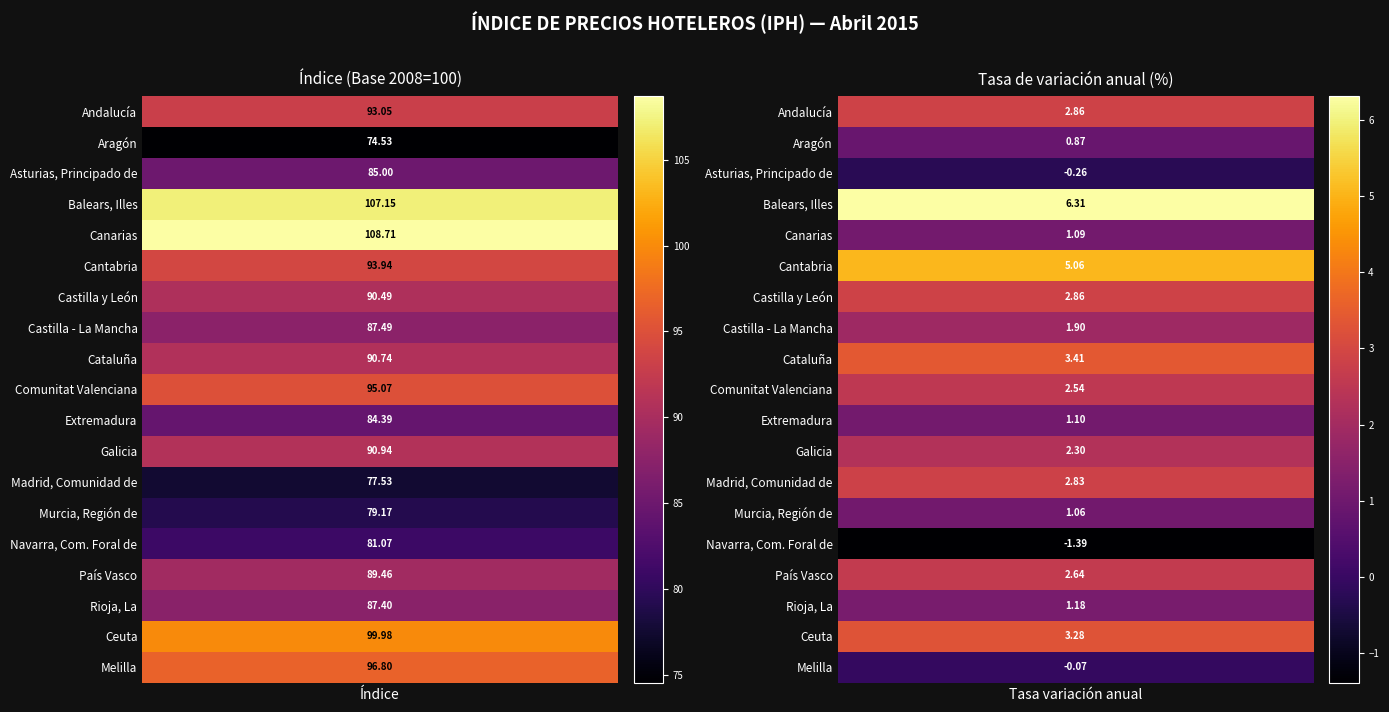

Where is Canarias nearest to the value 54?

1